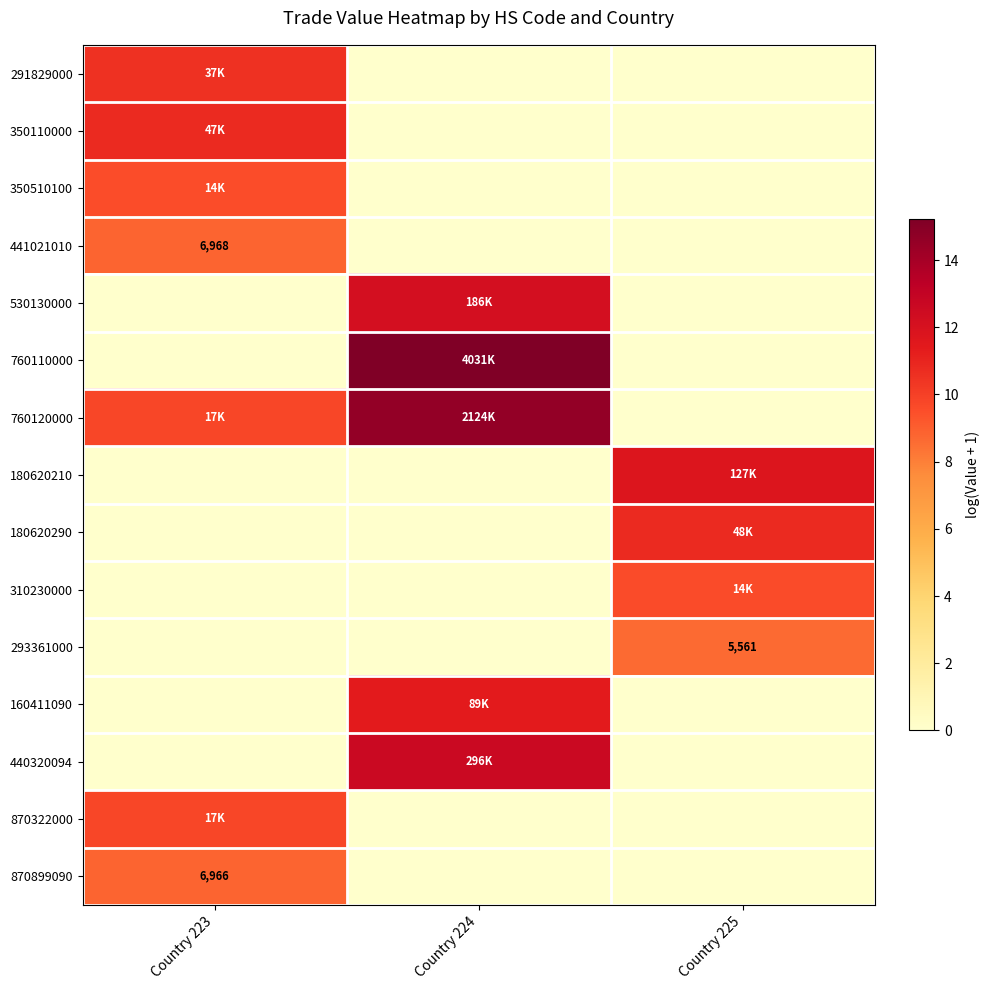

What is the maximum value for 293361000?

8.6